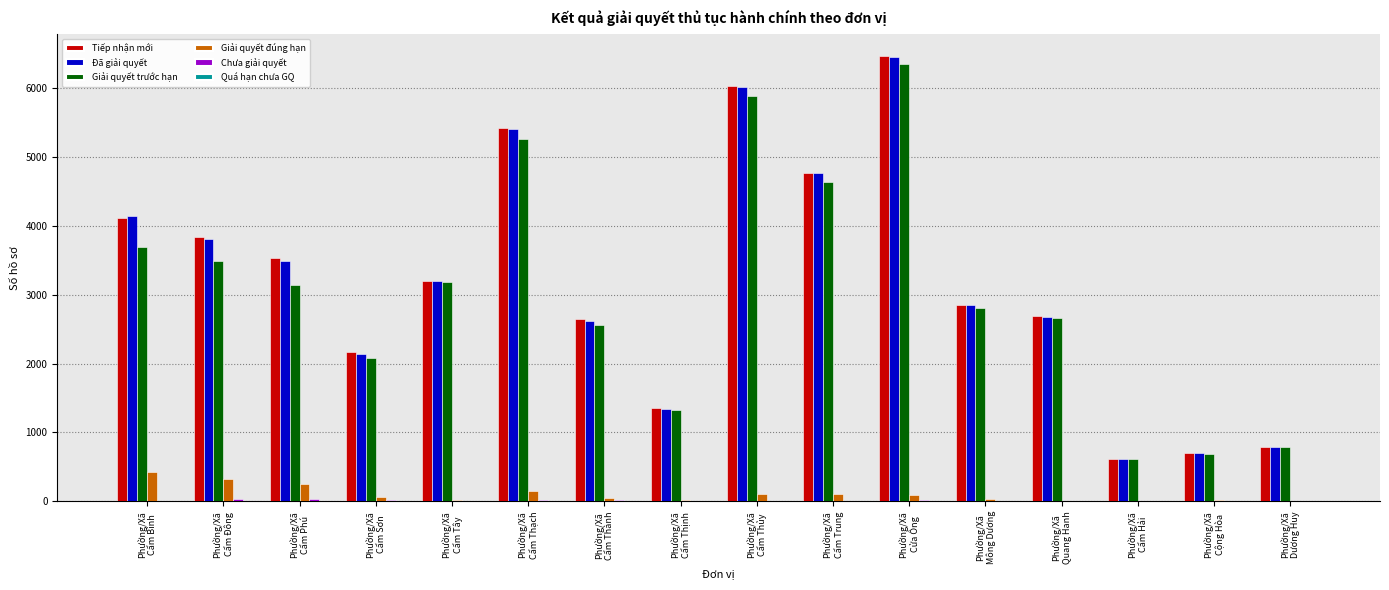

What is the highest value of the Giải quyết đúng hạn series?

423